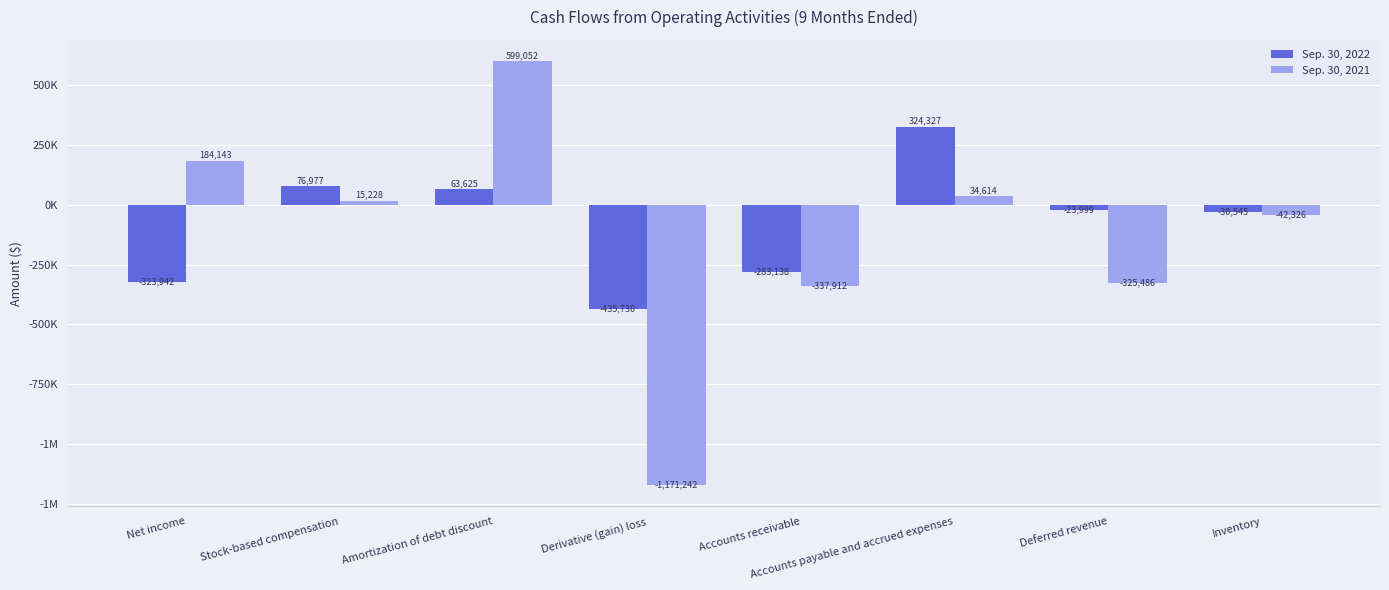

Does the chart contain stacked bars?

No